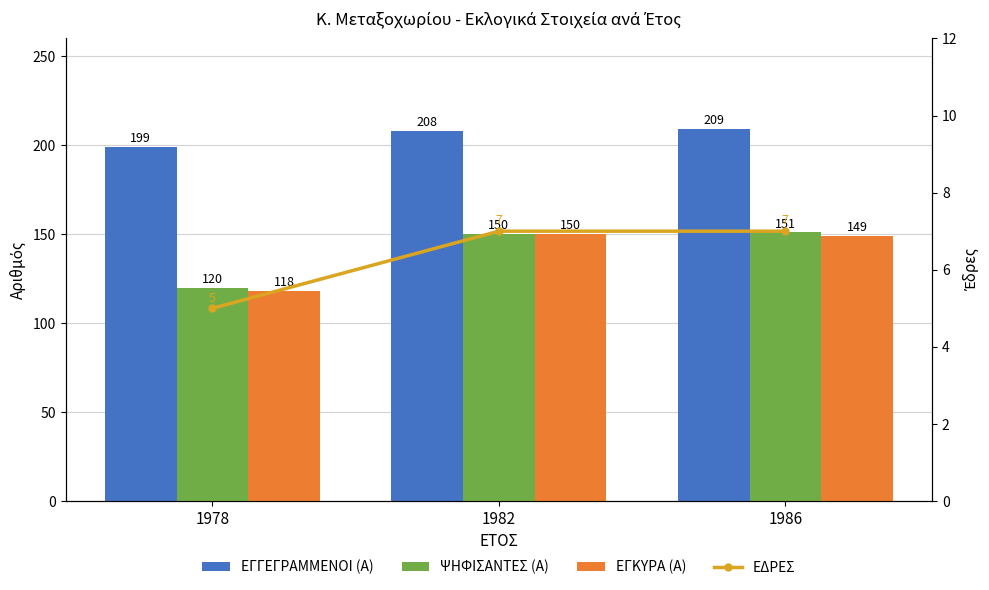

Reading left to right, extract all data points from this chart.

ΕΓΓΕΓΡΑΜΜΕΝΟΙ (Α): 199	208	209
ΨΗΦΙΣΑΝΤΕΣ (Α): 120	150	151
ΕΓΚΥΡΑ (Α): 118	150	149
ΕΔΡΕΣ: 5	7	7